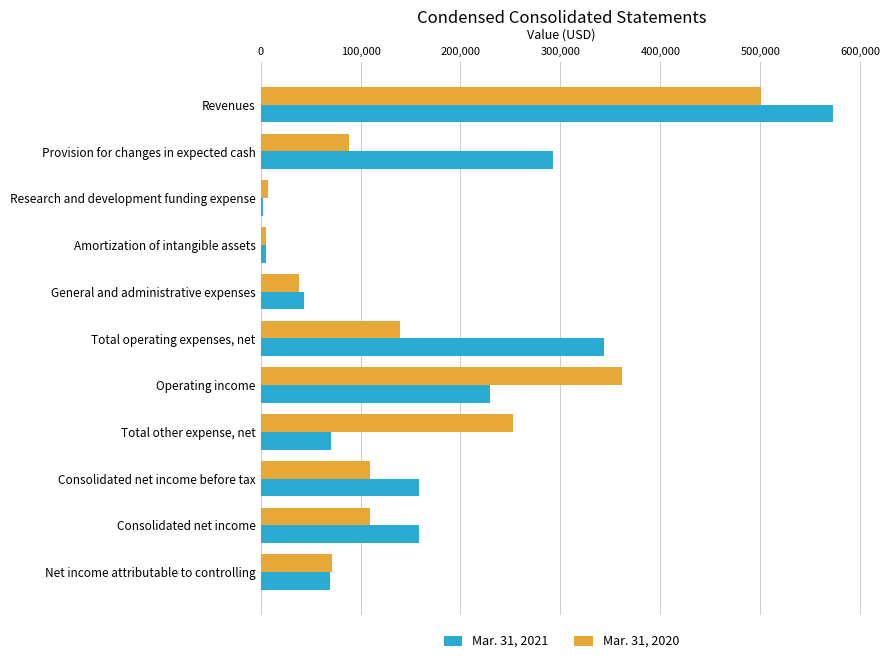

What is the maximum value shown in the chart?

573027